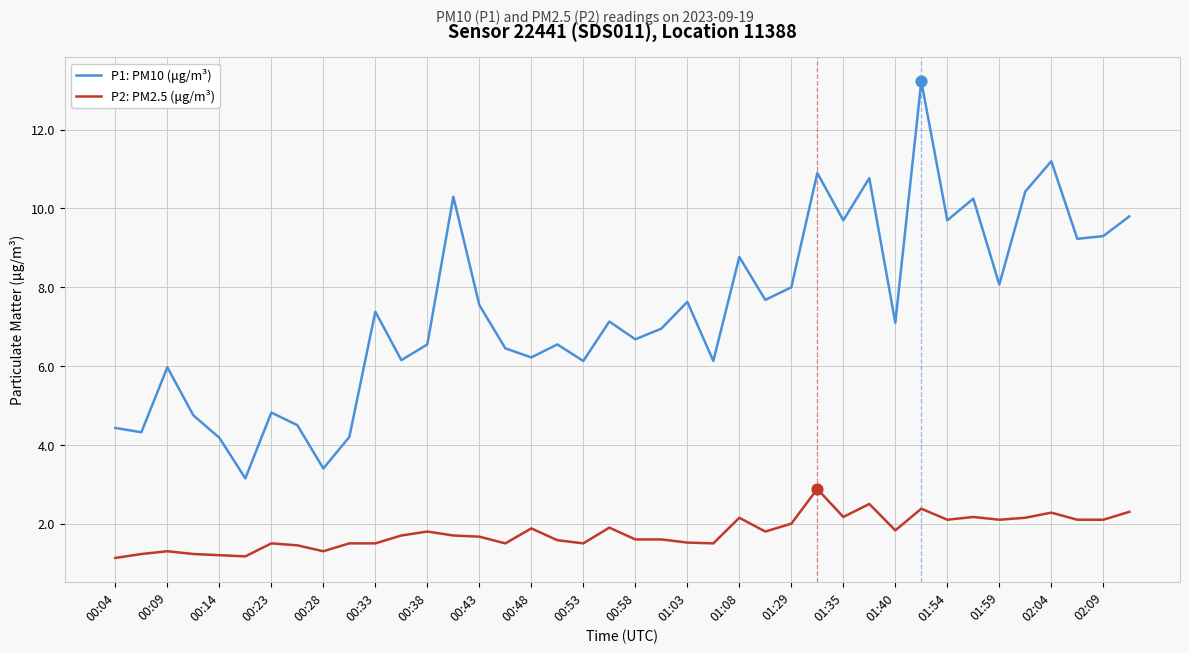

Which series has the largest range (max minus min)?

P1: PM10 (μg/m³)